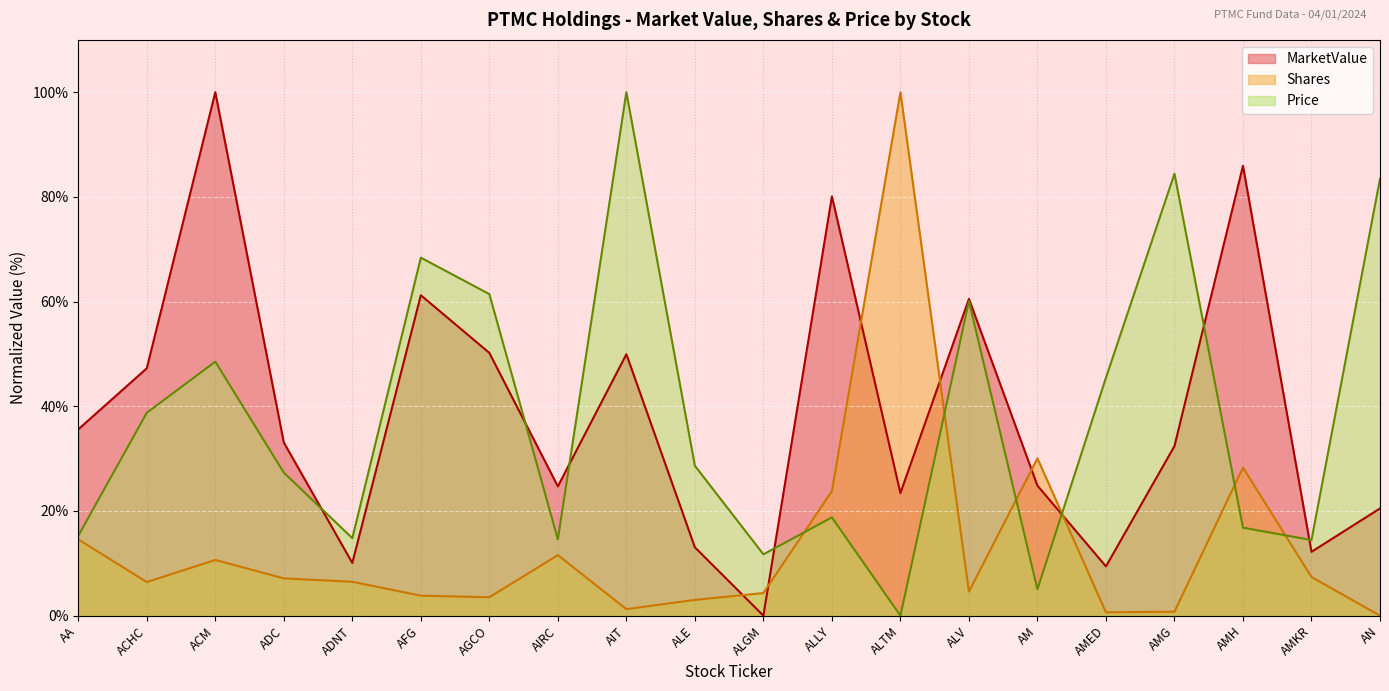

What is the sum of all Price values?

758.0